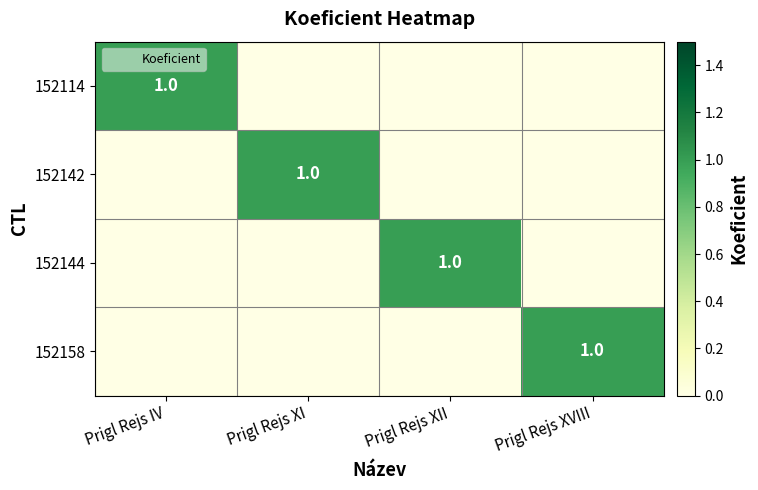

How many series are shown in this chart?

4